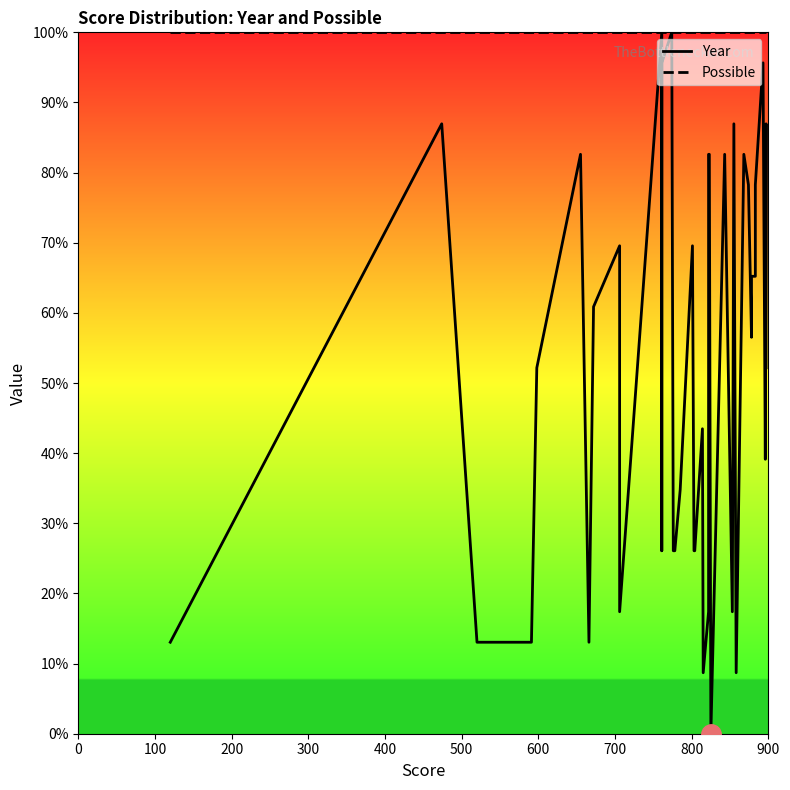

What position from the left is 500?

6